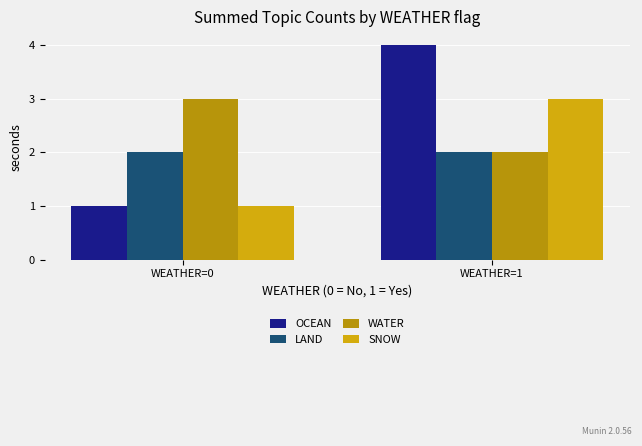

Where is OCEAN nearest to the value 2?

WEATHER=0